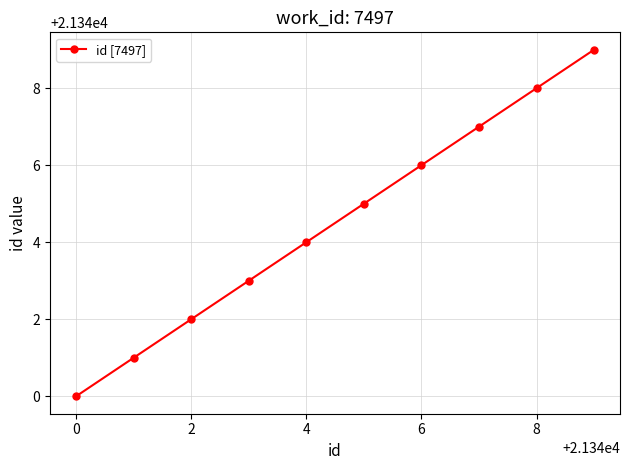

What is the value of the 9th point from the left?

21348